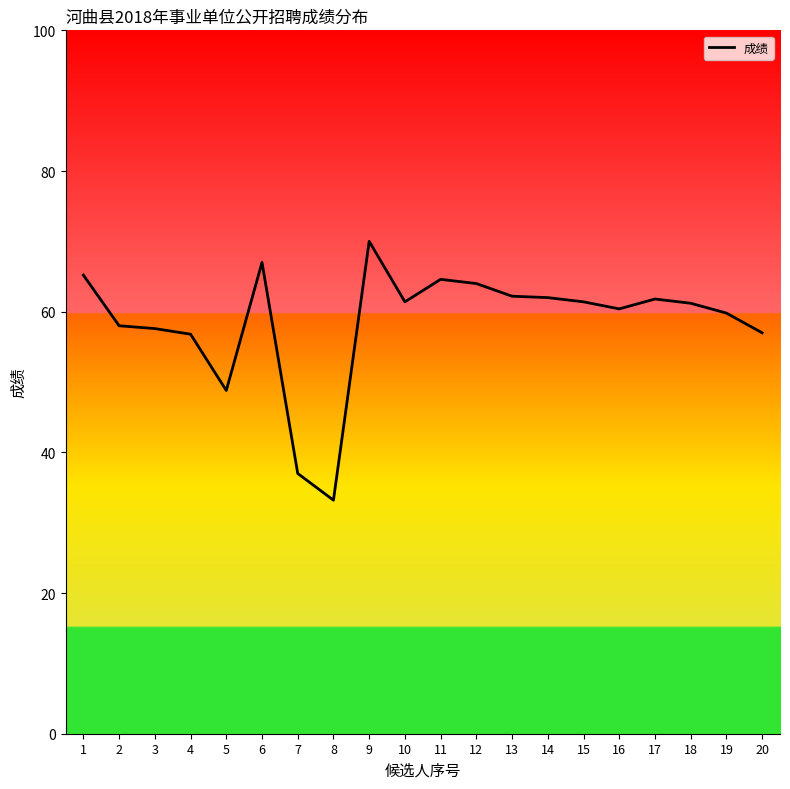

What is the change in value from 9 to 20?

-13.0